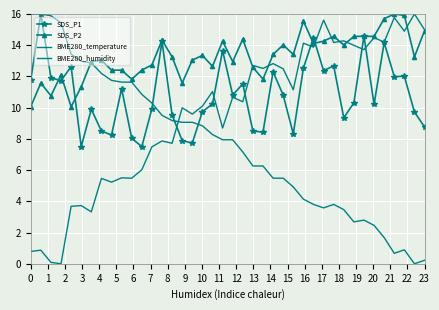

At which category does SDS_P2 reach its first local valley?

2